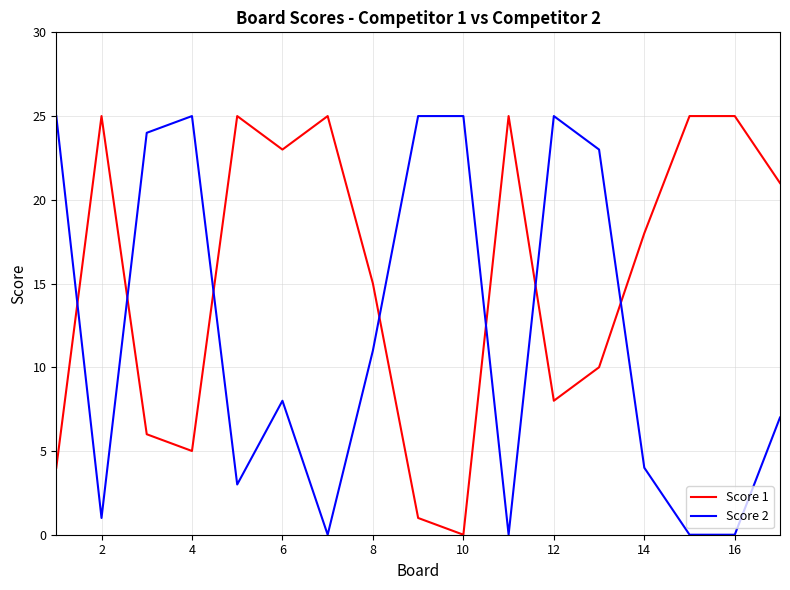

What is the maximum value for Score 2?

25